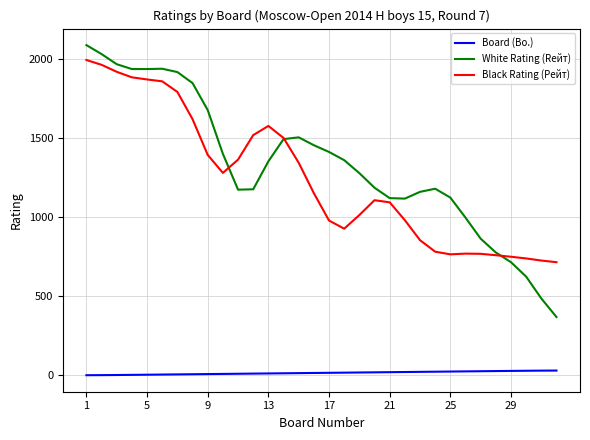

True or false: Black Rating (Рейт) and Board (Bo.) cross at least once.

False